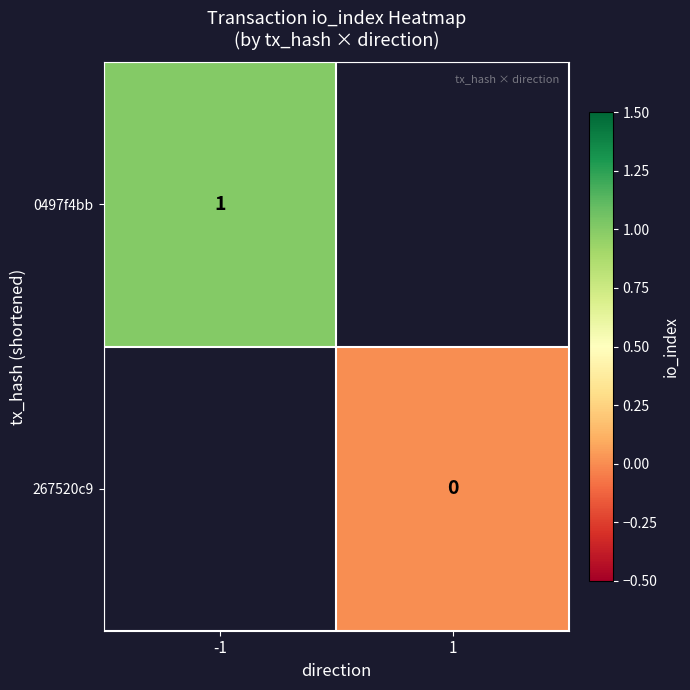

What is the greatest value displayed?

1.0